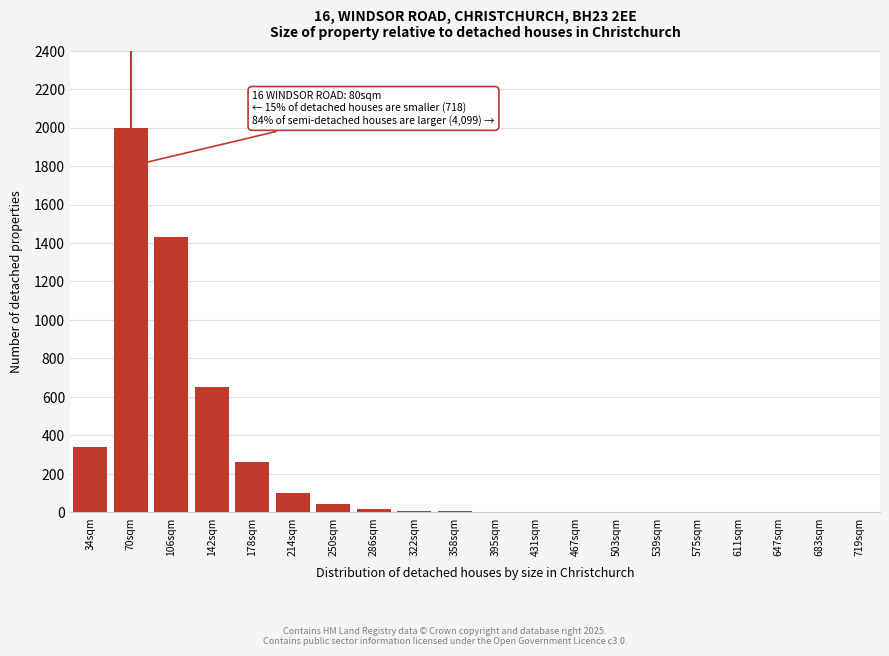

At which label is the value closest to 1000?

142sqm